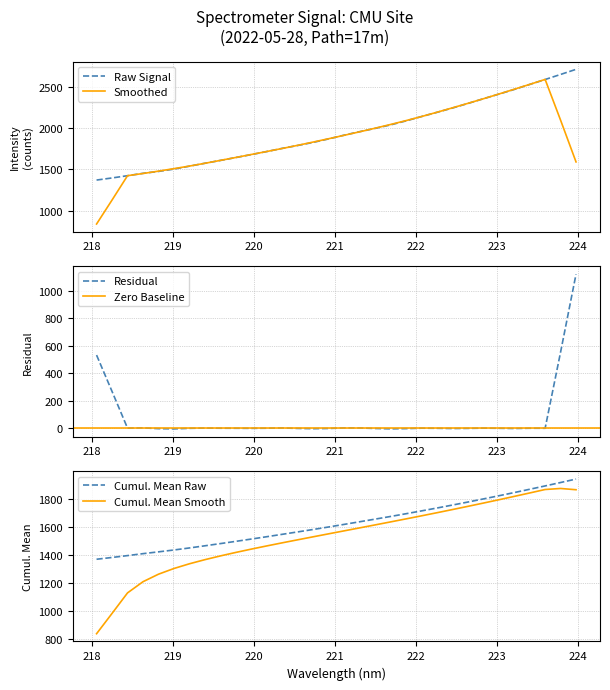

The value at 218.442 is 2460.0. True or false?

False